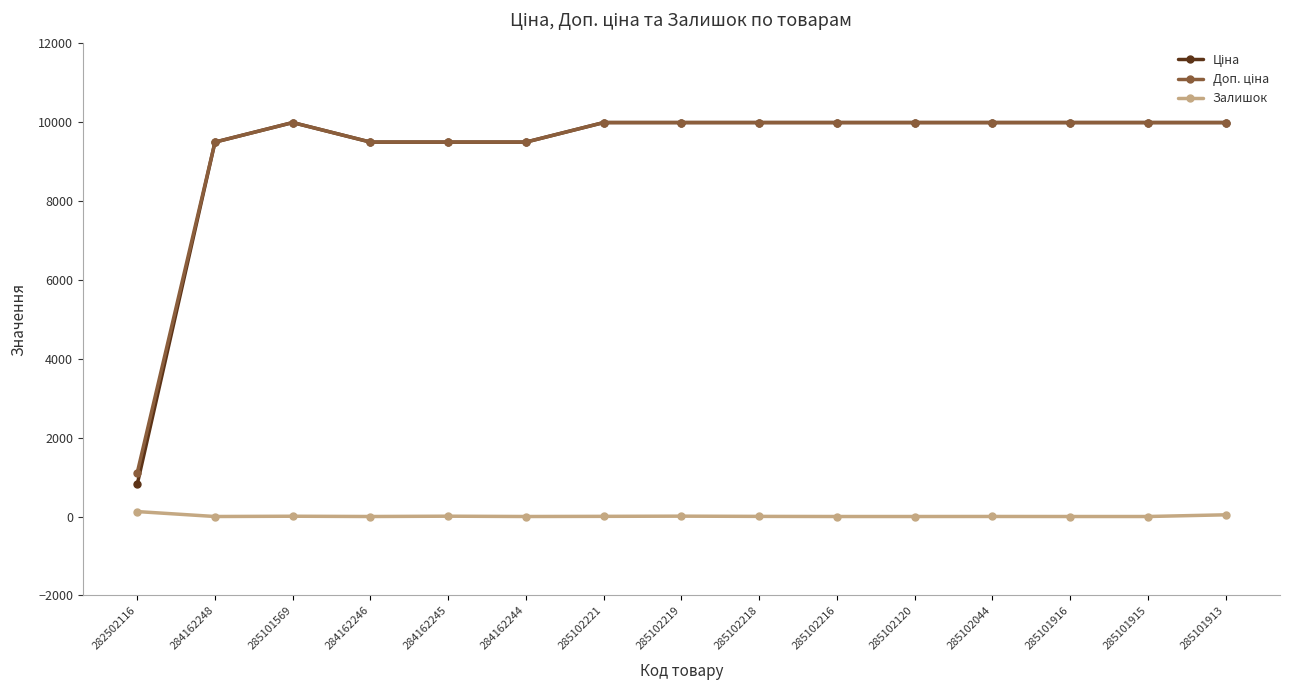

What is the maximum value shown in the chart?

9975.0